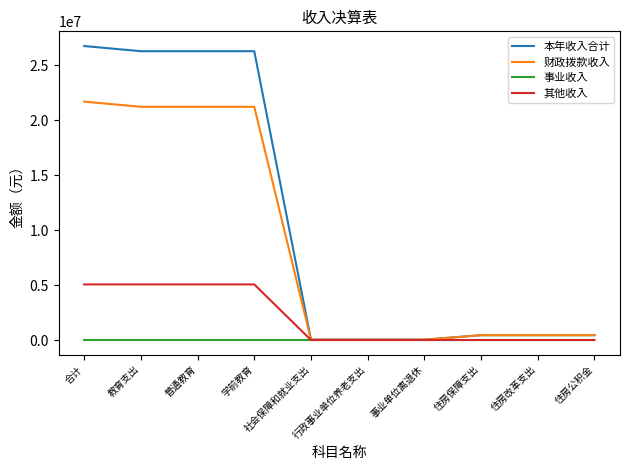

Count the number of data series in this chart.

4